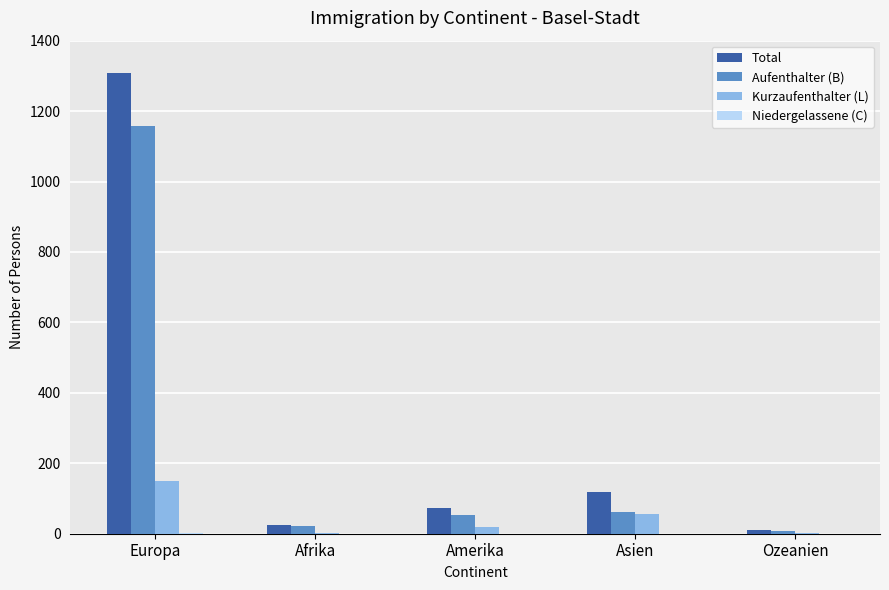

What is the average value of the Aufenthalter (B) series?

261